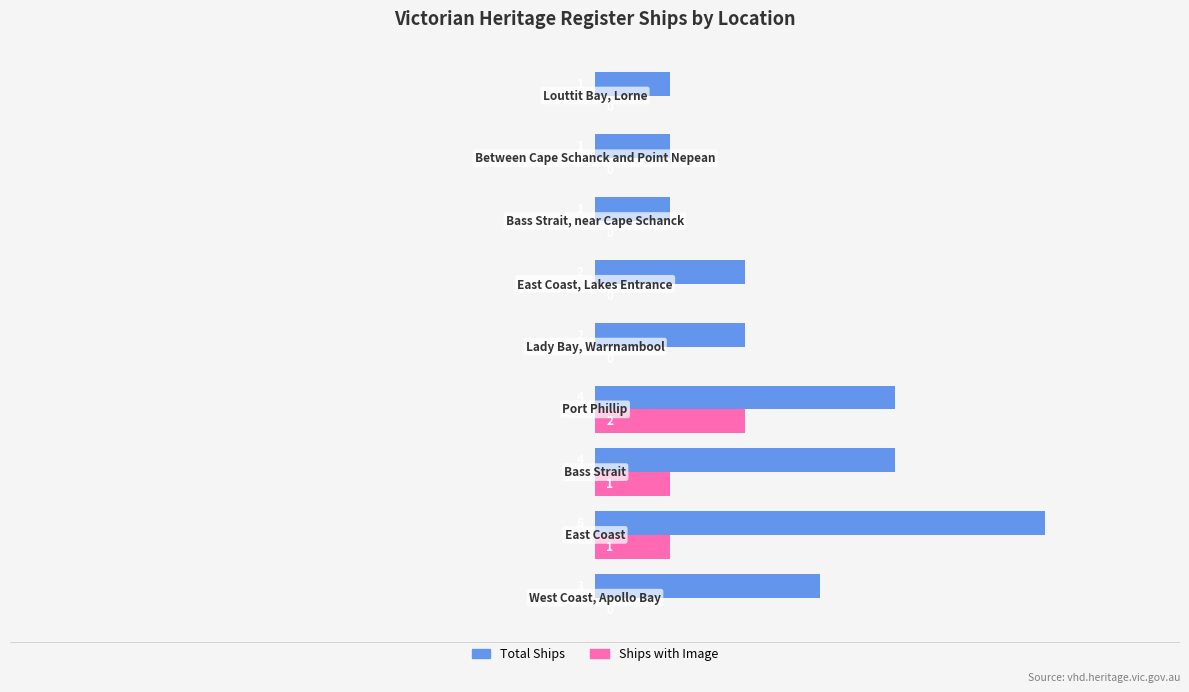

How many Total Ships values are between 1 and 4?

8